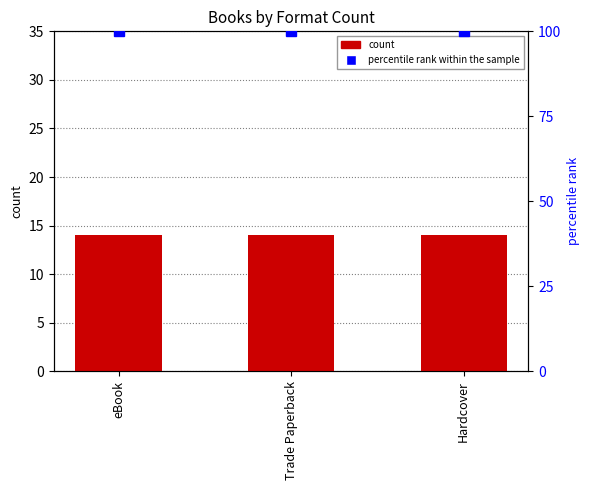

The value of count at Hardcover is 5. True or false?

False